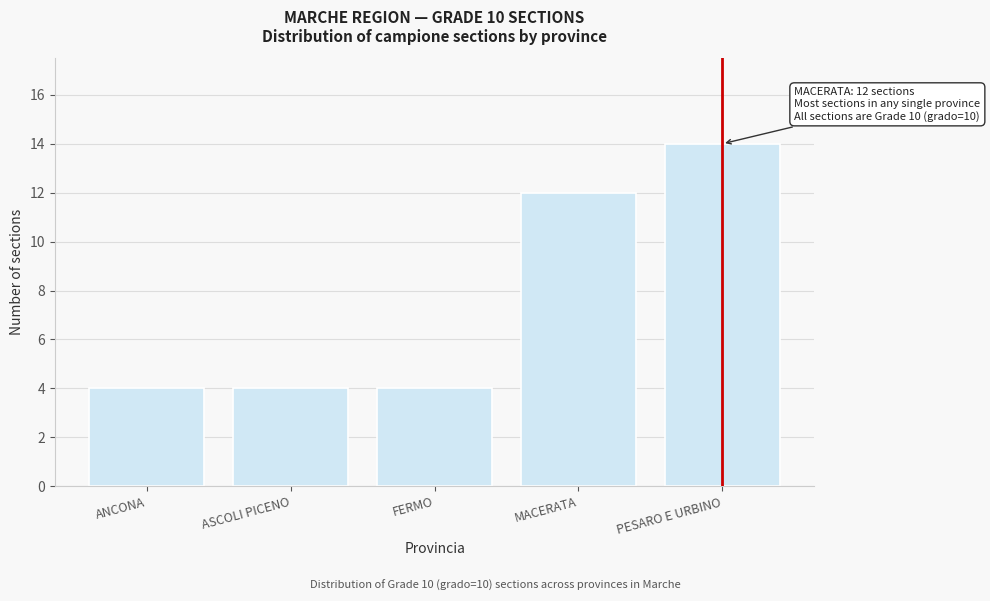

Reading left to right, transcribe all the data shown in this chart.

4	4	4	12	14